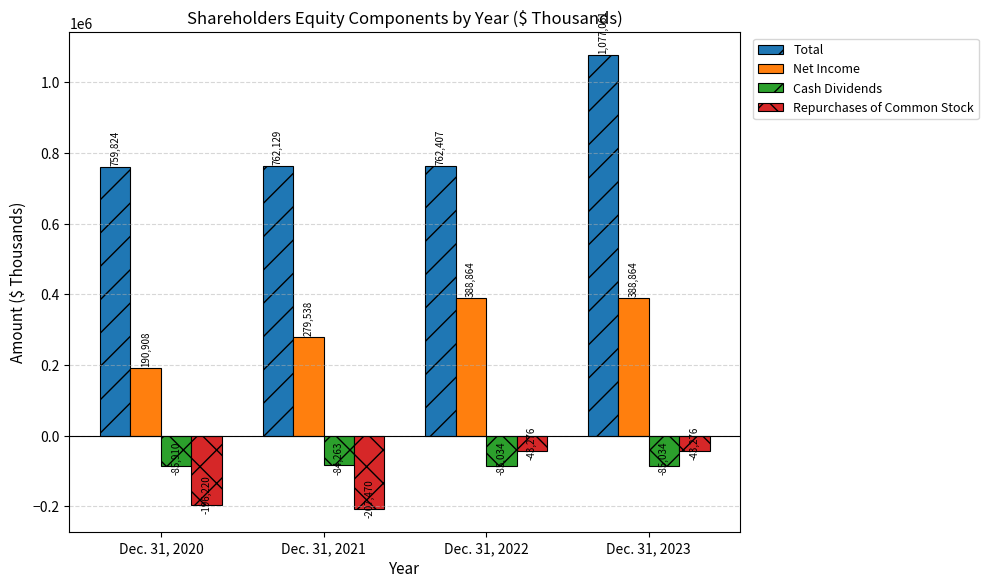

Which series has the largest total across all categories?

Total